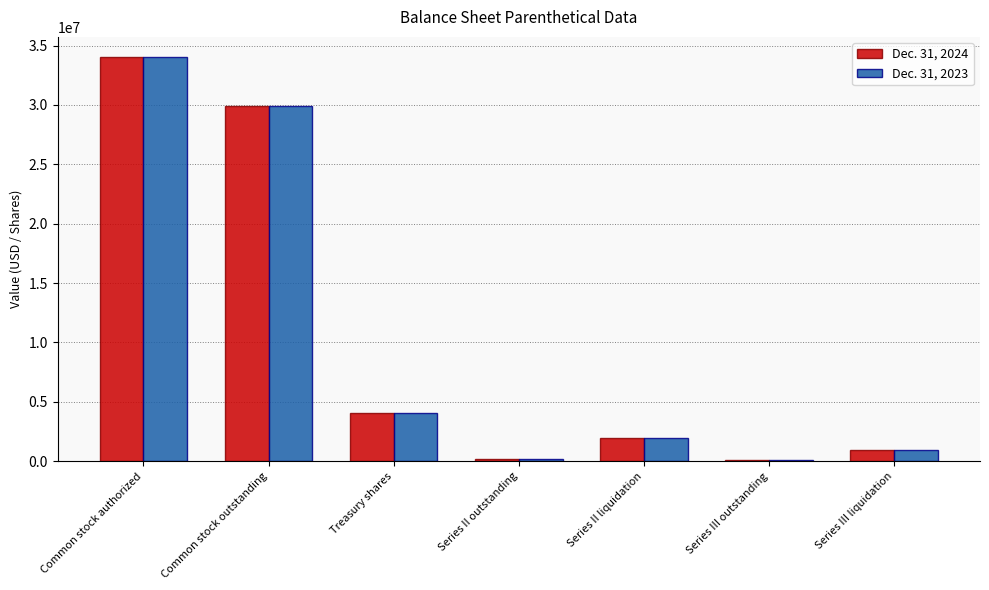

Is the value of Dec. 31, 2023 at Common stock outstanding greater than the value of Dec. 31, 2024 at Series II outstanding?

Yes